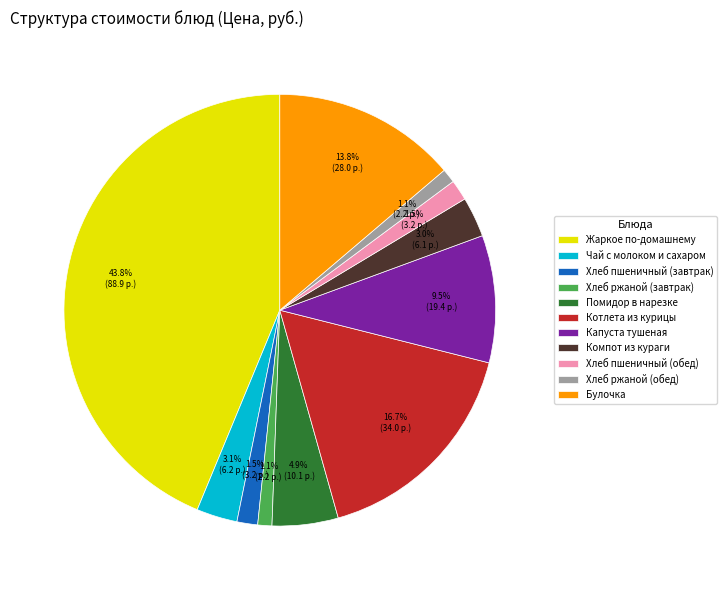

Is it true that Компот из кураги is 3% of the pie?

True